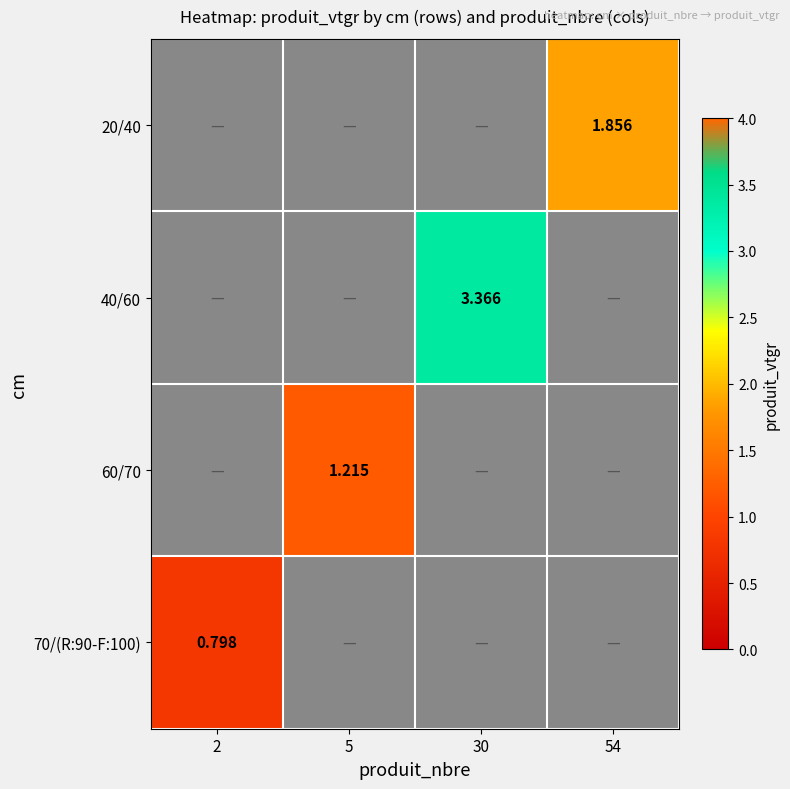

Which label corresponds to the largest value in the chart?

30